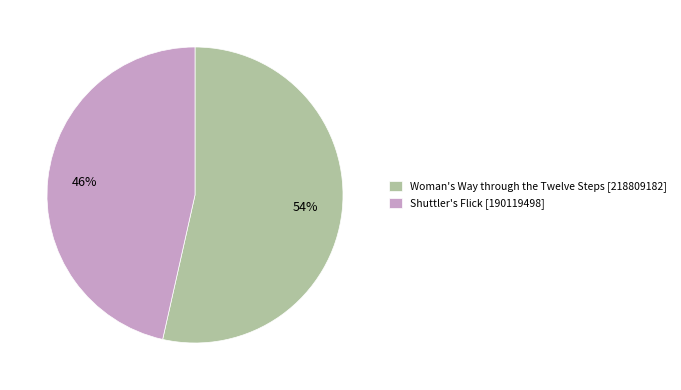

To the nearest percent, what portion does Shuttler's Flick represent?

46%